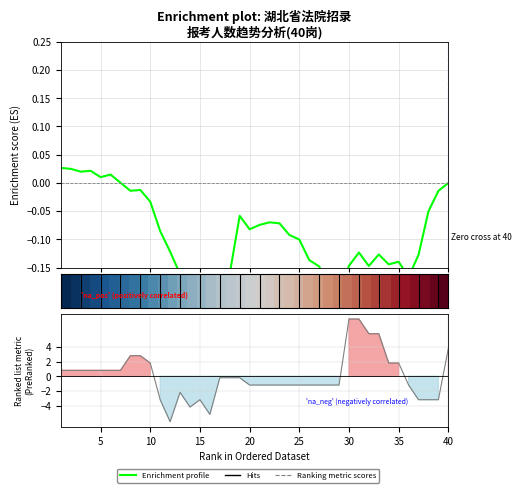

At how many categories does at least one series exceed -4?

40